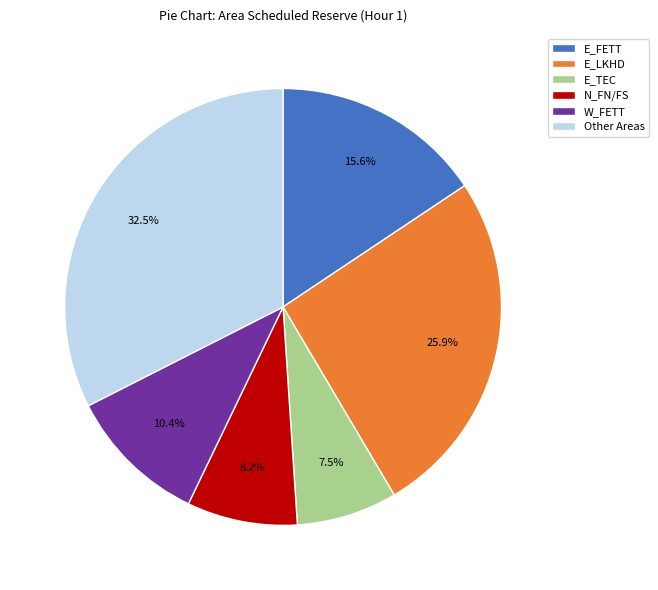

Does any single category account for the majority?

No